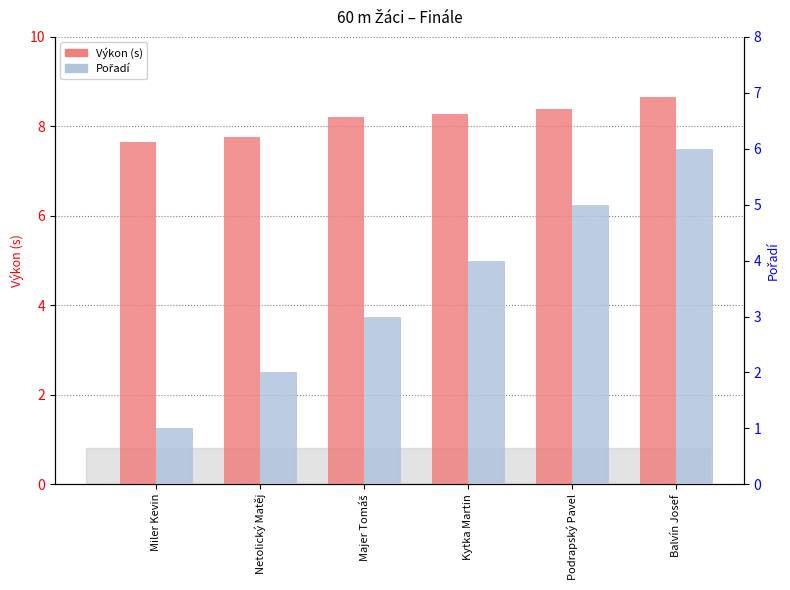

What is the sum of the Pořadí values at Podrapský Pavel and Kytka Martin?

9.0